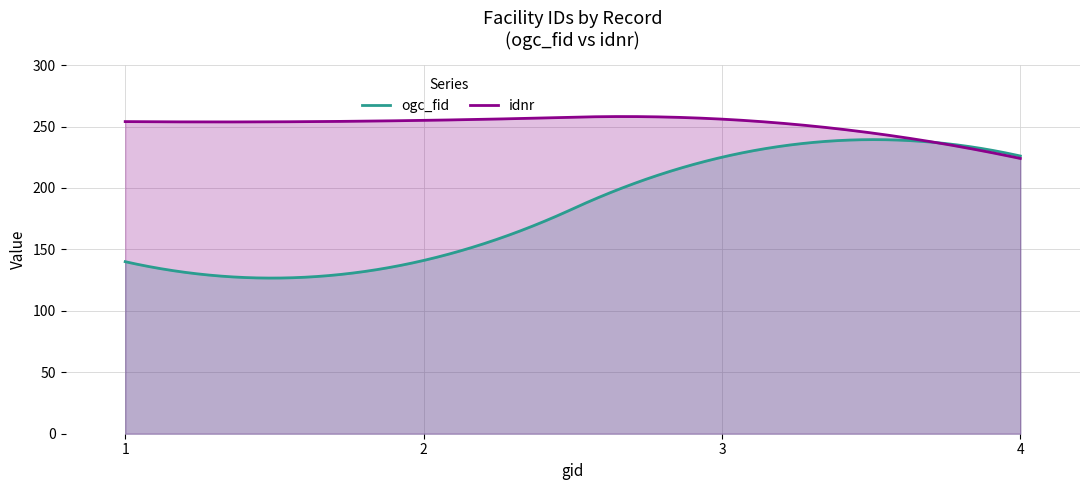

What is the average value of the ogc_fid series?

183